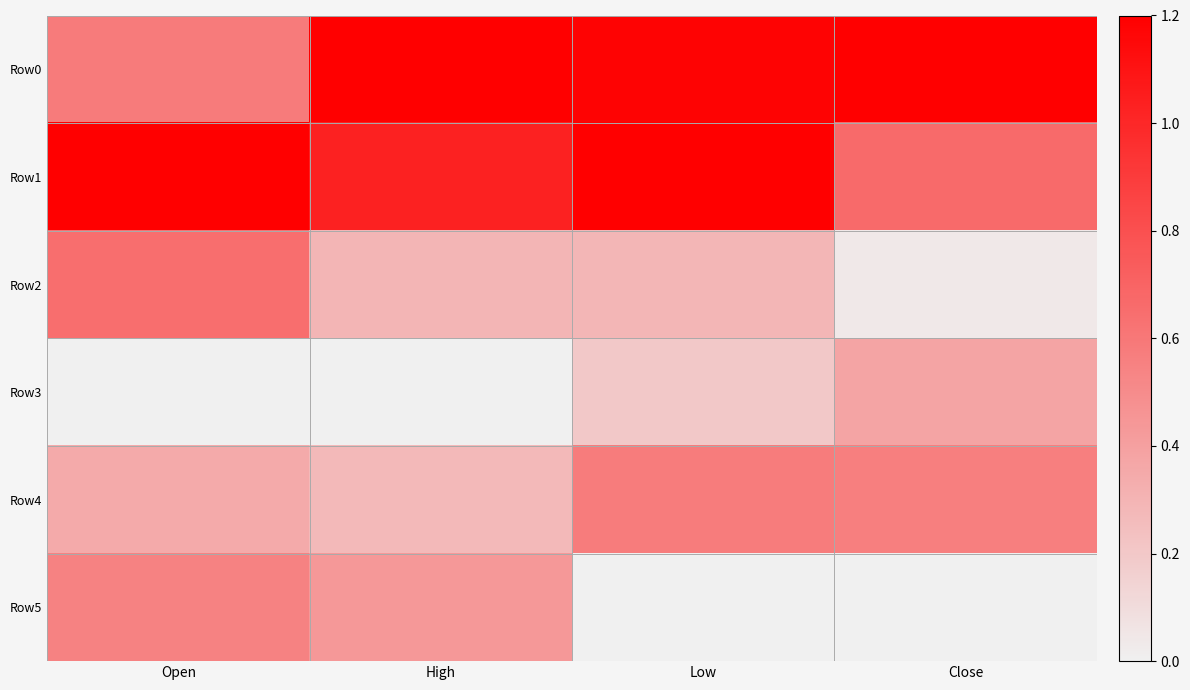

What is the total value across all series at High?

3.2